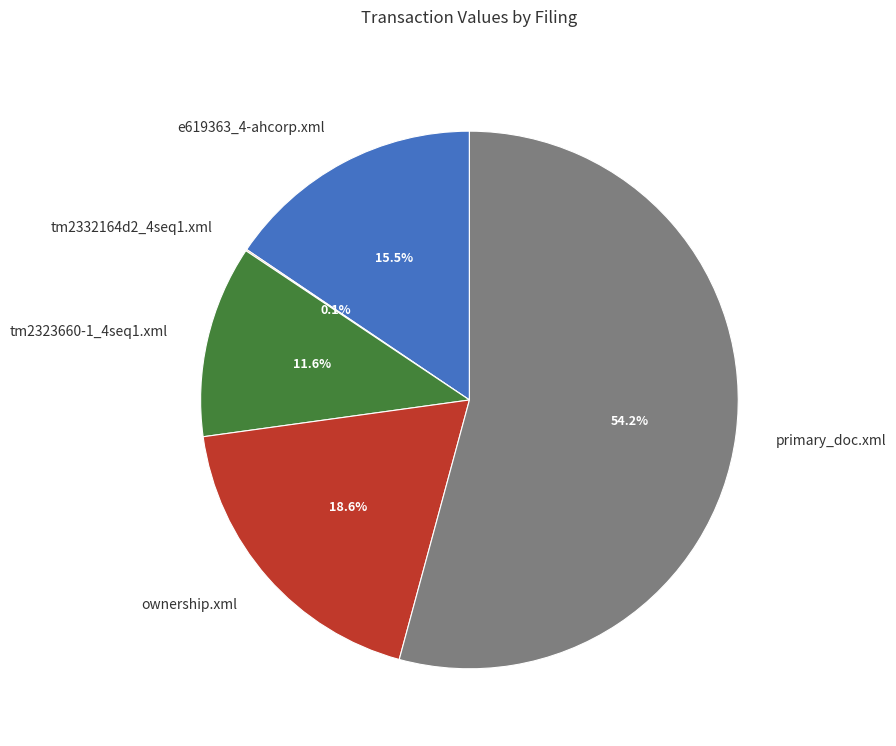

Is the sum of ownership.xml and e619363_4-ahcorp.xml greater than half?

No